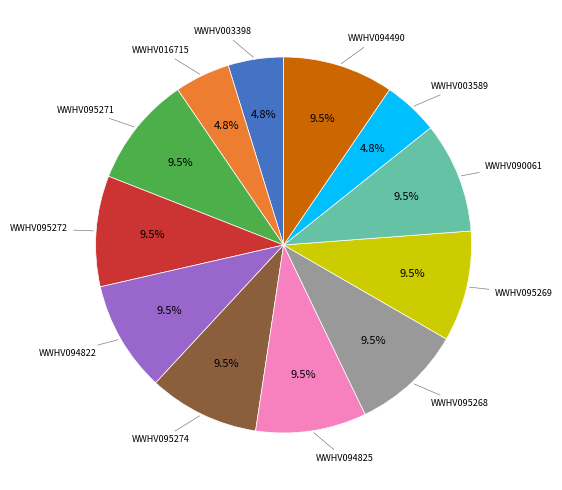

Does any single category account for the majority?

No